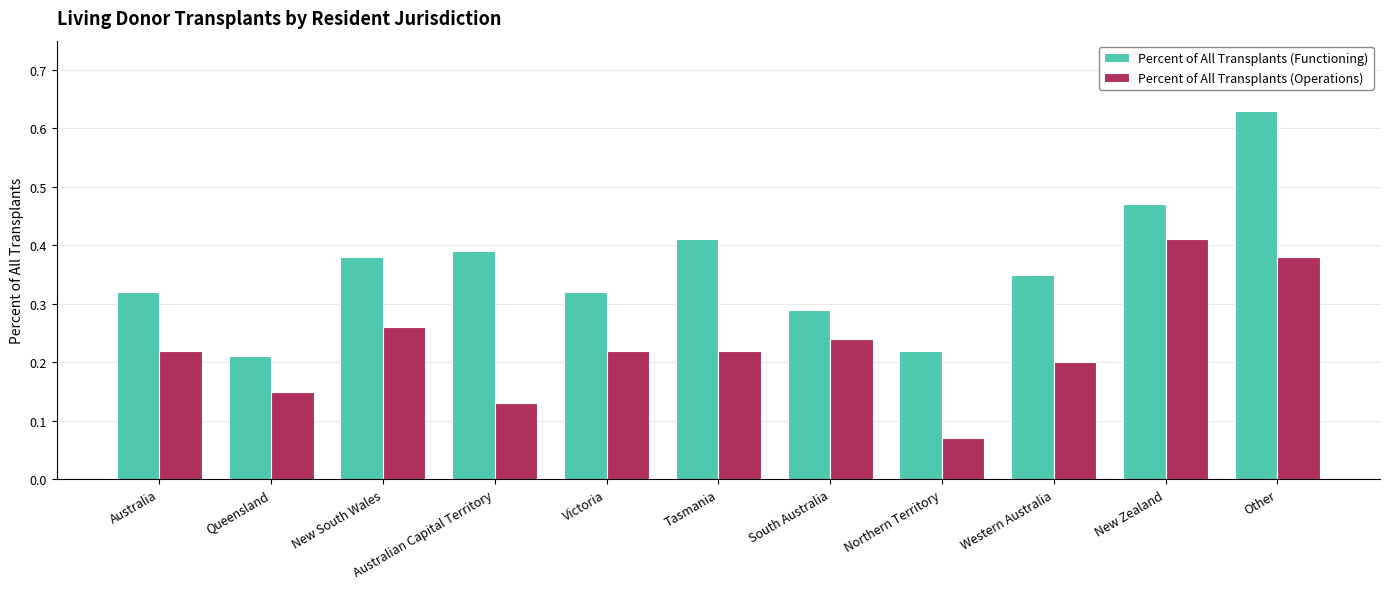

Does the chart contain stacked bars?

No